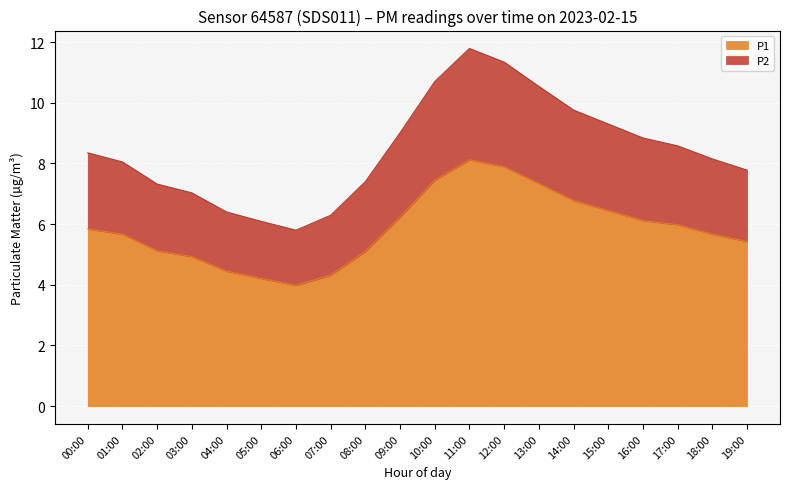

Is it true that P2 equals 11.8 at 11:00?

True